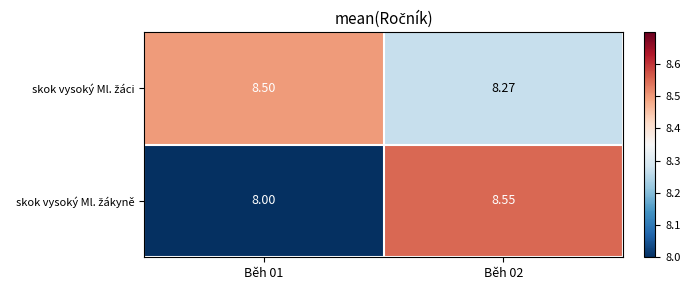

How many distinct data groups are displayed?

2